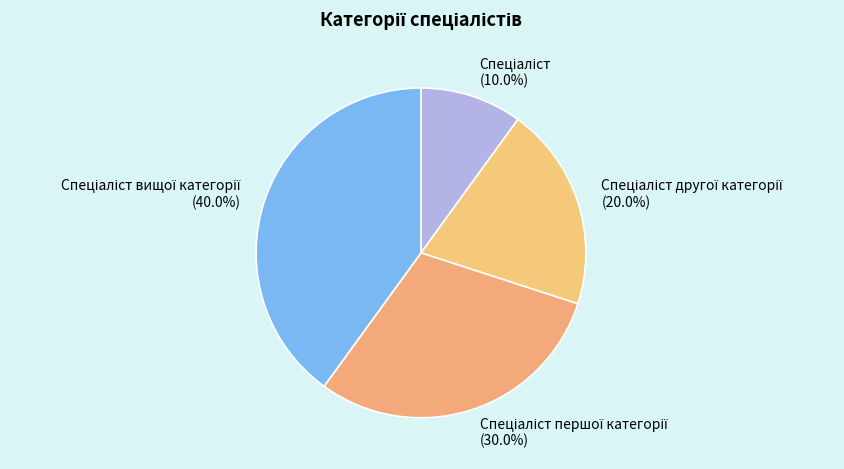

To the nearest percent, what is the difference between the largest and smallest slice percentages?

30%